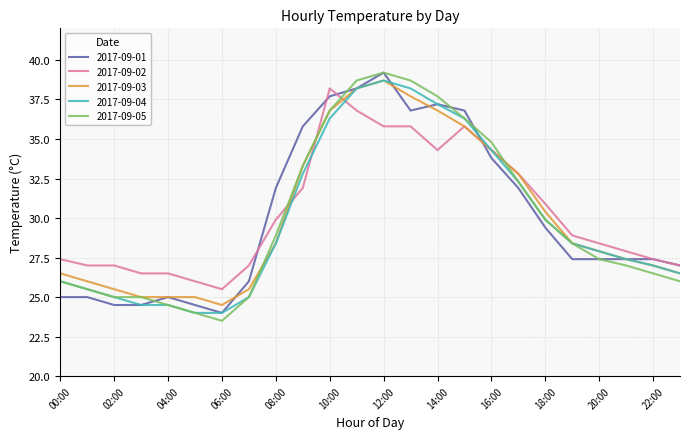

Does the chart have visible grid lines?

Yes